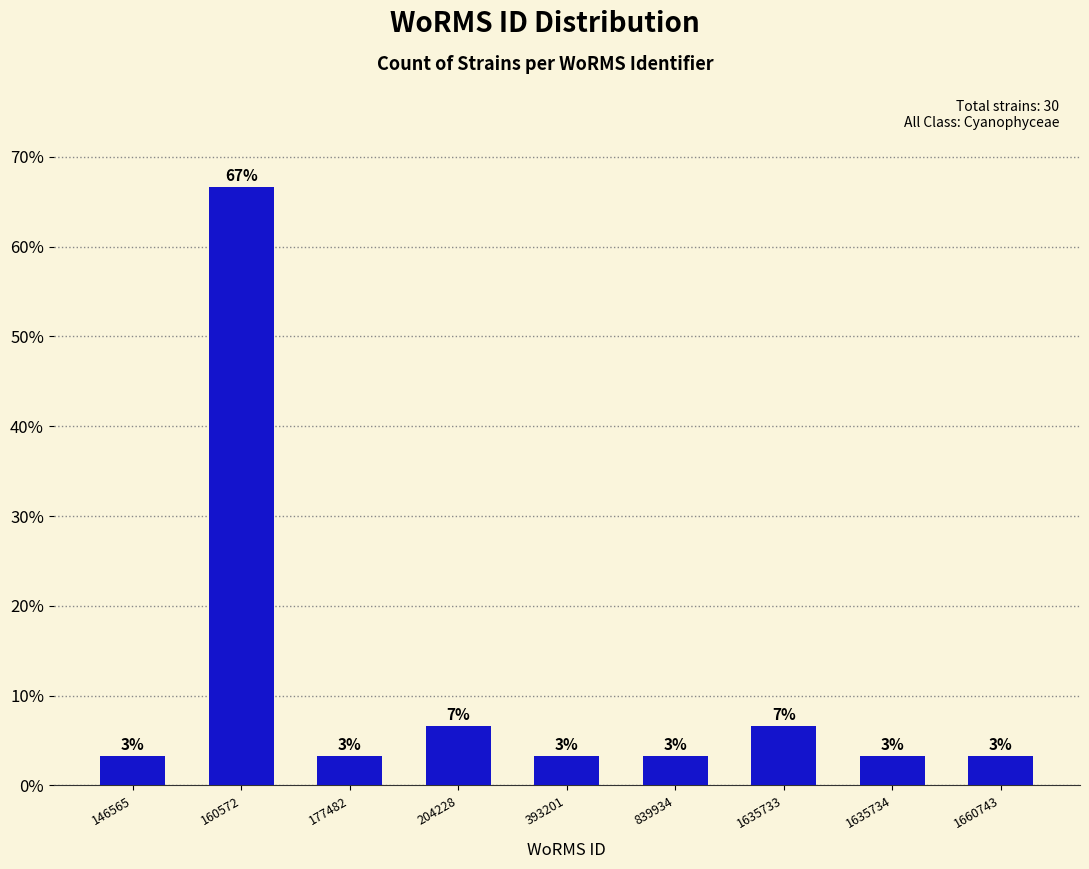

Does the chart contain any negative values?

No